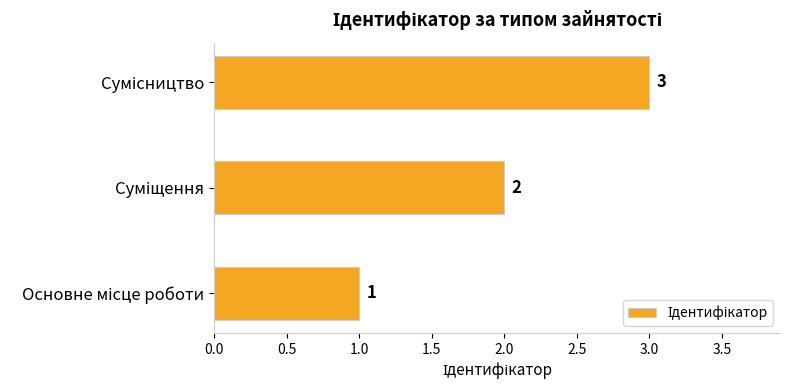

Are the bars grouped side by side (vs. stacked)?

No